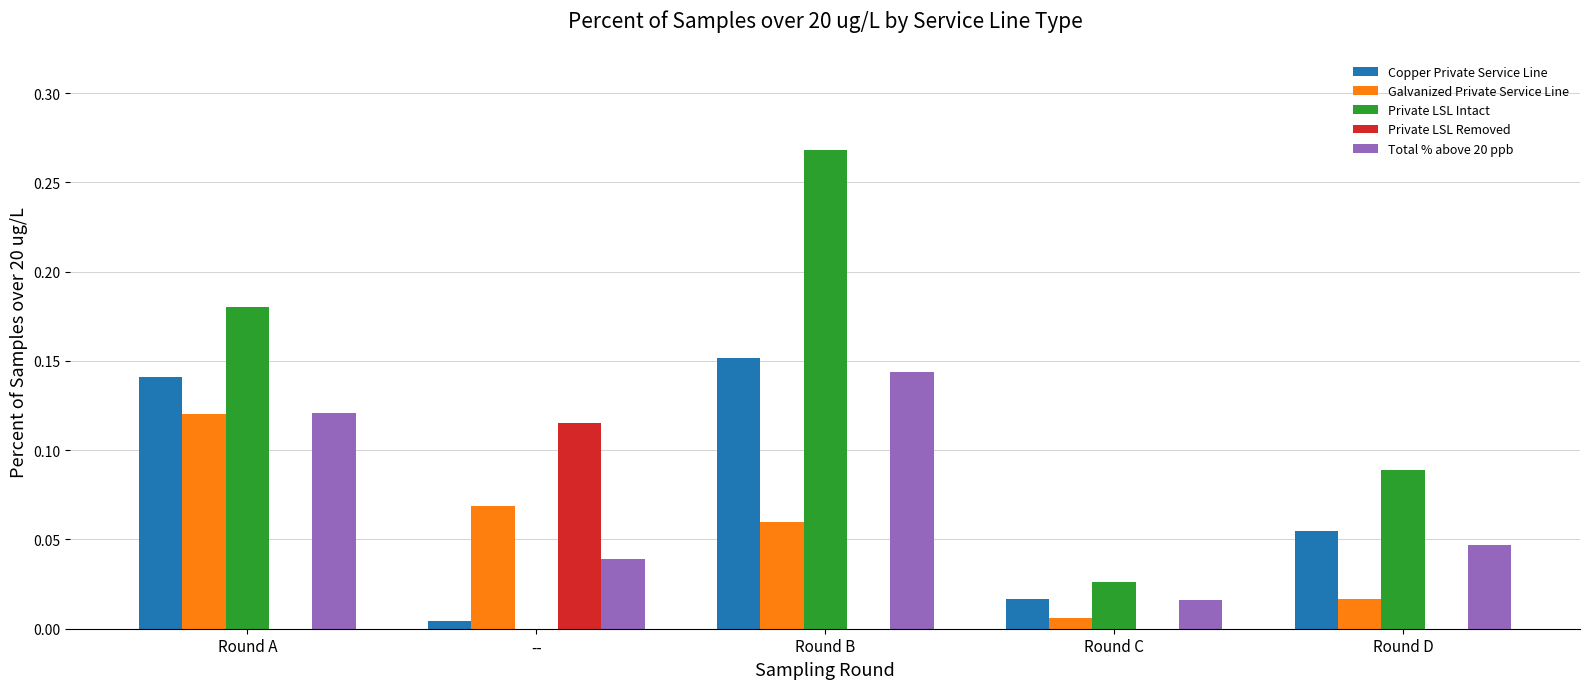

Between Round A and Round B, which series saw the biggest shift?

Private LSL Intact